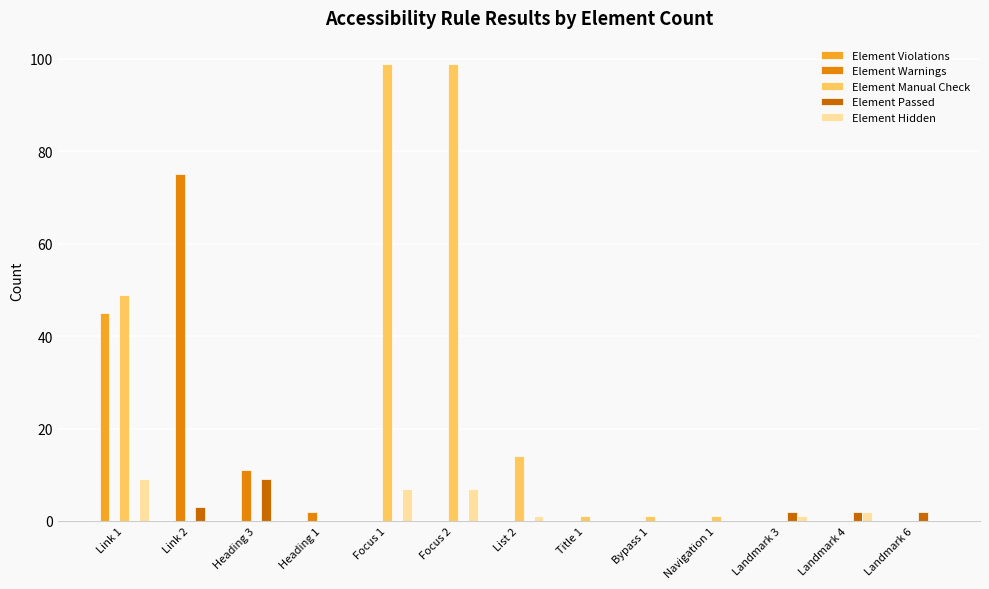

The value of Element Violations at List 2 is -19. True or false?

False